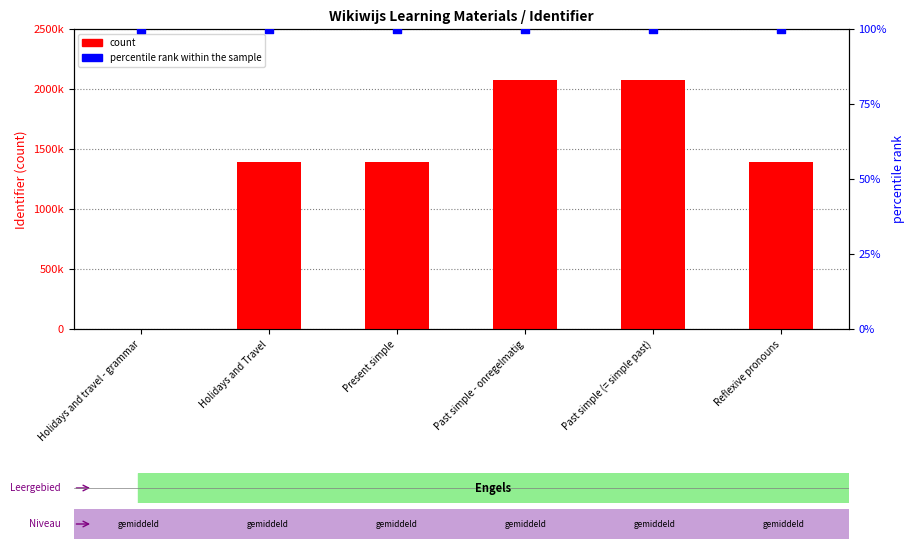

Is the value of percentile rank within the sample at Holidays and Travel greater than the value of count at Holidays and Travel?

No